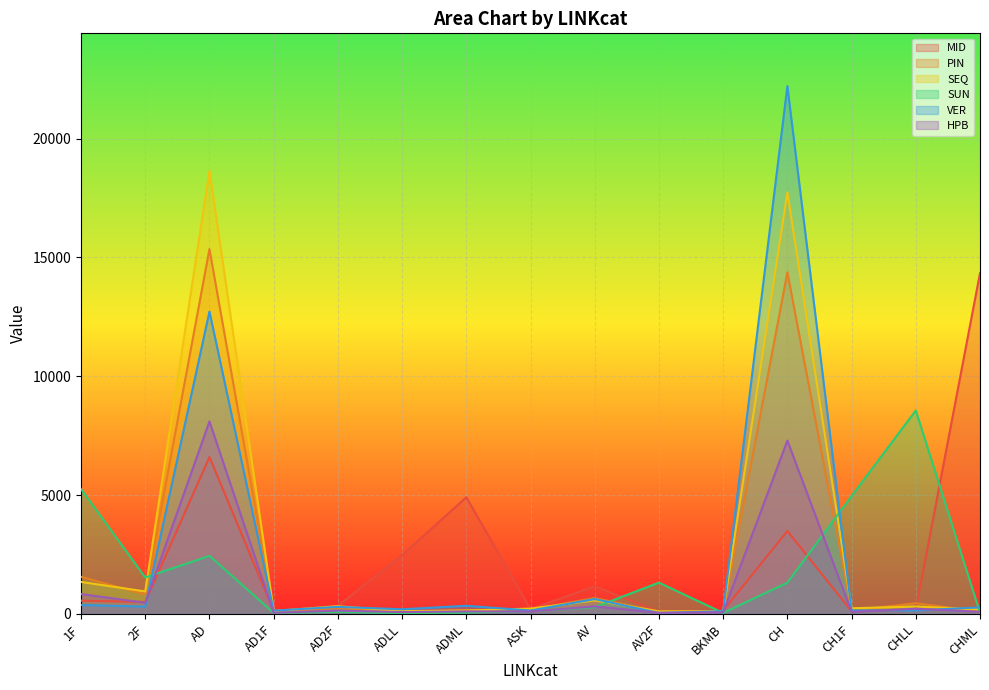

What is the label of the 14th point from the left?

CHLL